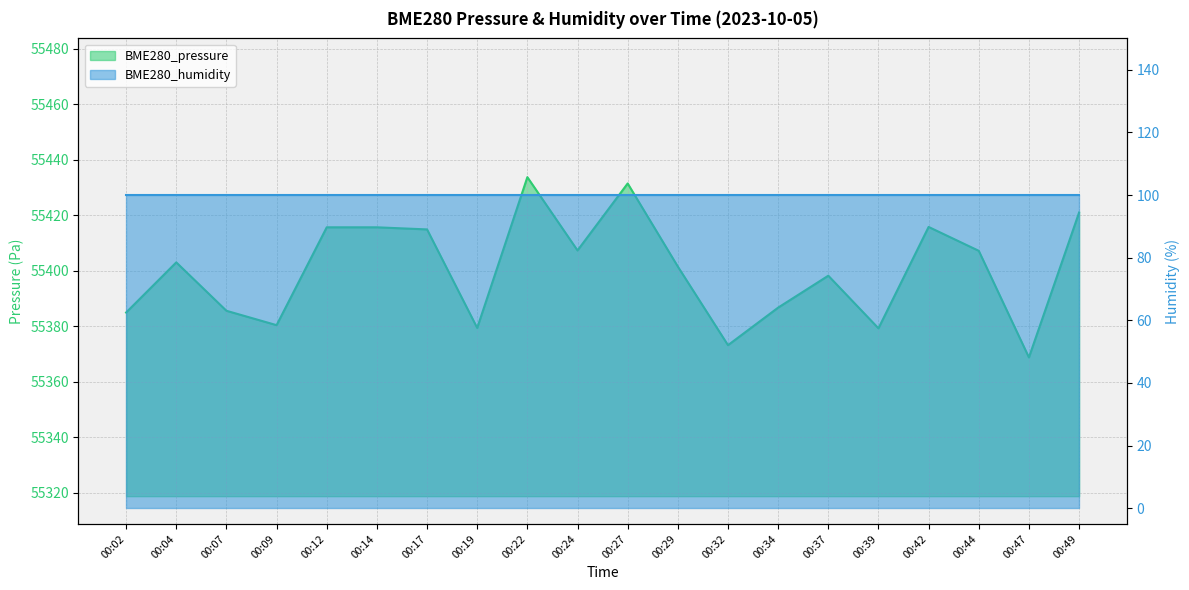

Is it true that the value at 00:49 is 55421.1?

True